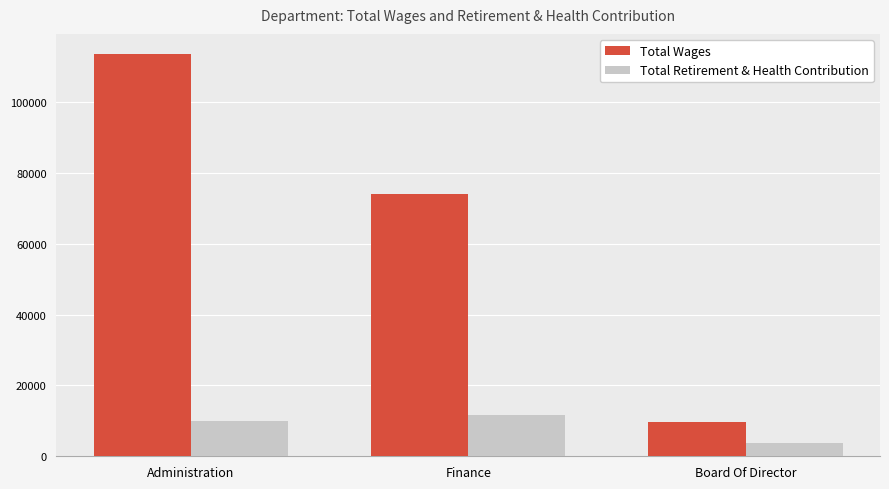

What position from the left is Board Of Director?

3